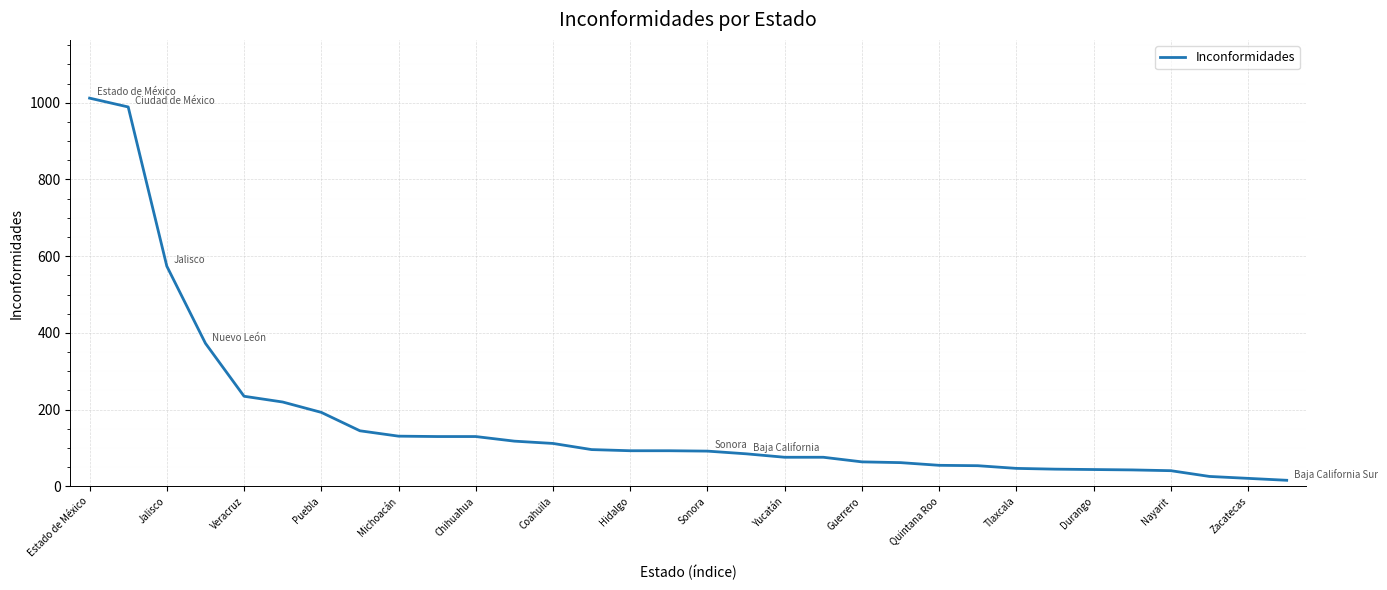

What is the greatest value displayed?

1012